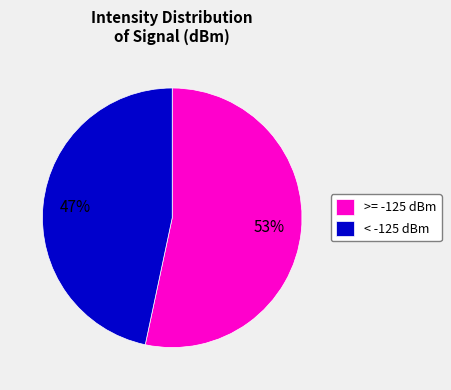

What is the smallest slice in the pie chart?

< -125 dBm